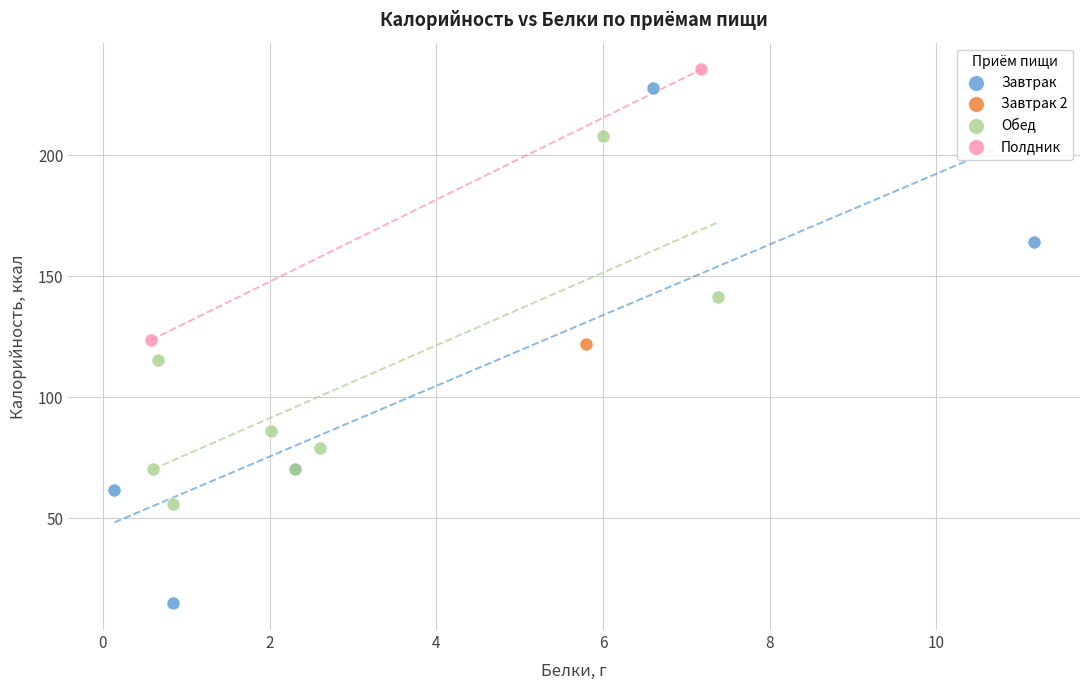

What are all the series names shown in the legend?

Завтрак, Завтрак 2, Обед, Полдник